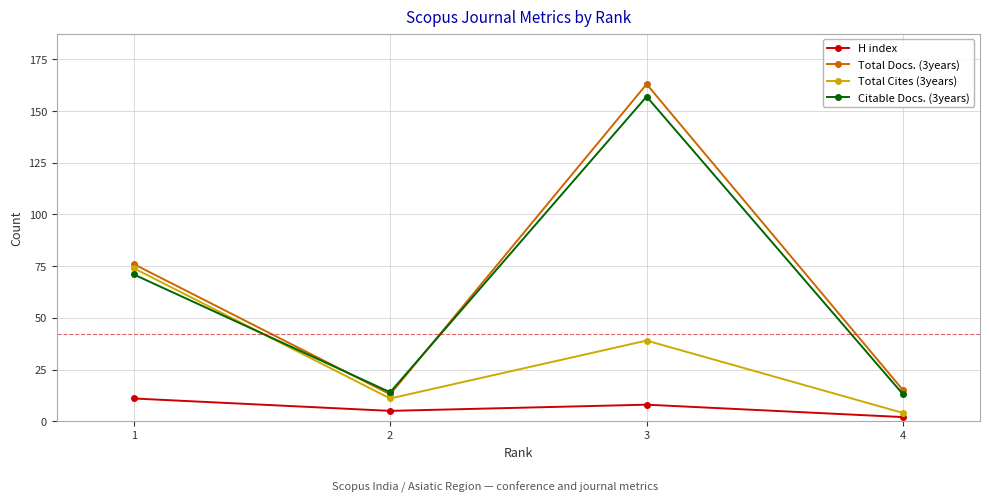

True or false: Citable Docs. (3years) has more than 1 interior local peaks.

False